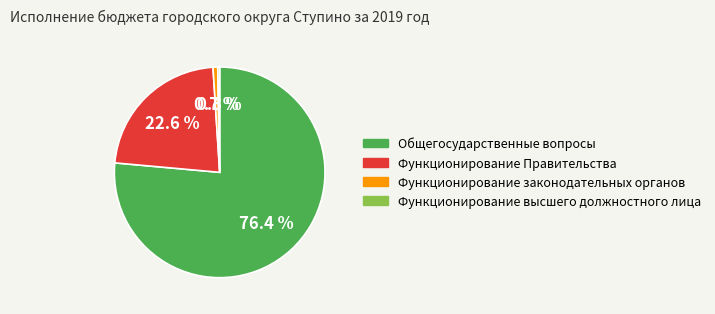

How much of the chart is everything except Функционирование высшего должностного лица?

99.7%